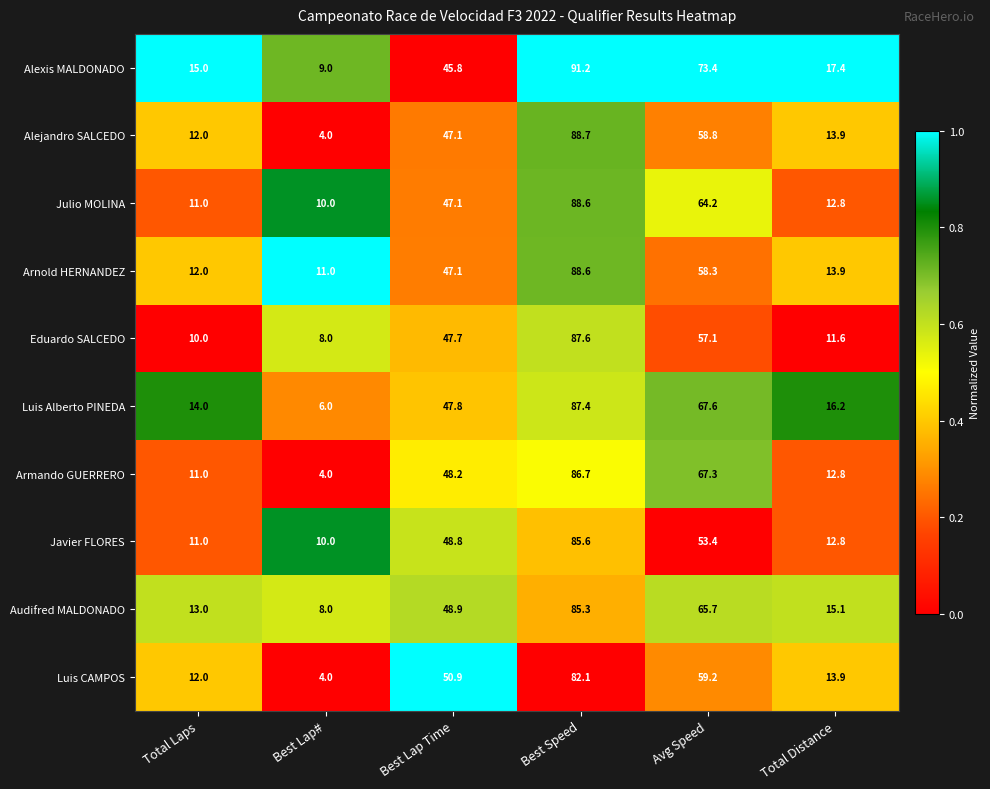

How many data points does each series have?

6